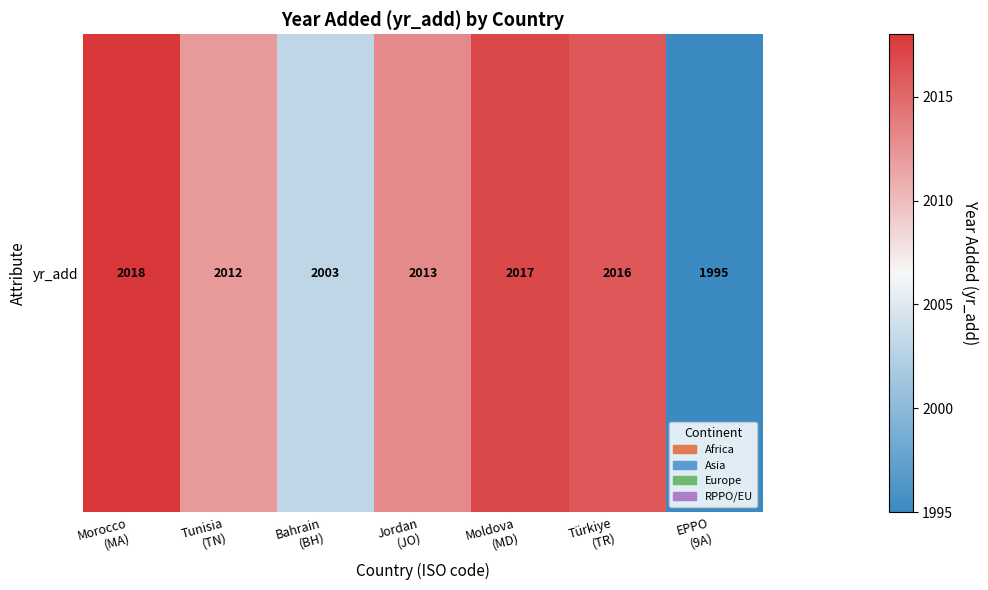

What is the difference between the values at Moldova
(MD) and EPPO
(9A)?

22